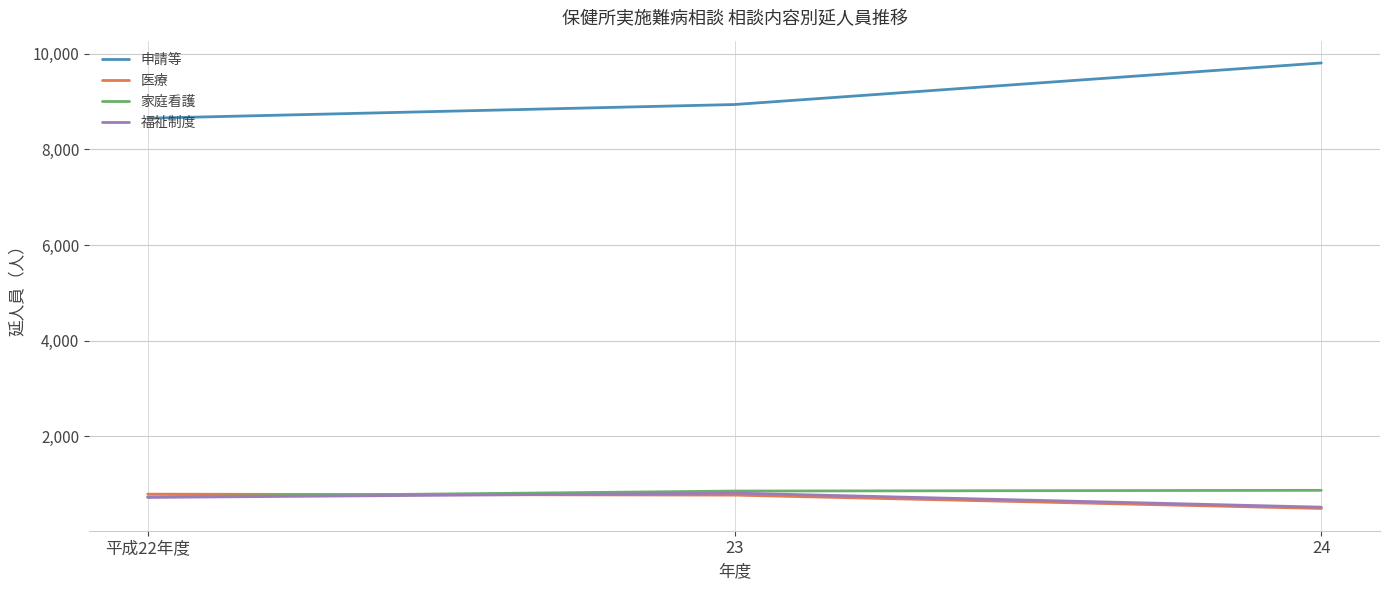

At which label does 申請等 reach its minimum?

平成22年度